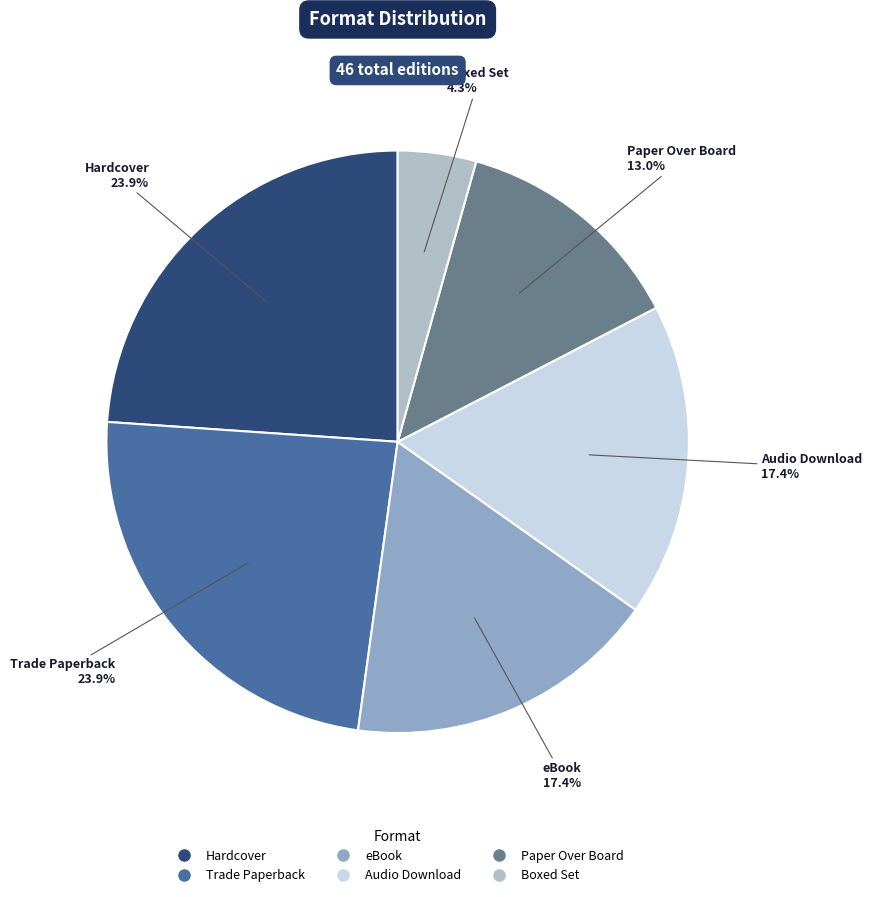

What percentage is NOT represented by Paper Over Board?

87.0%